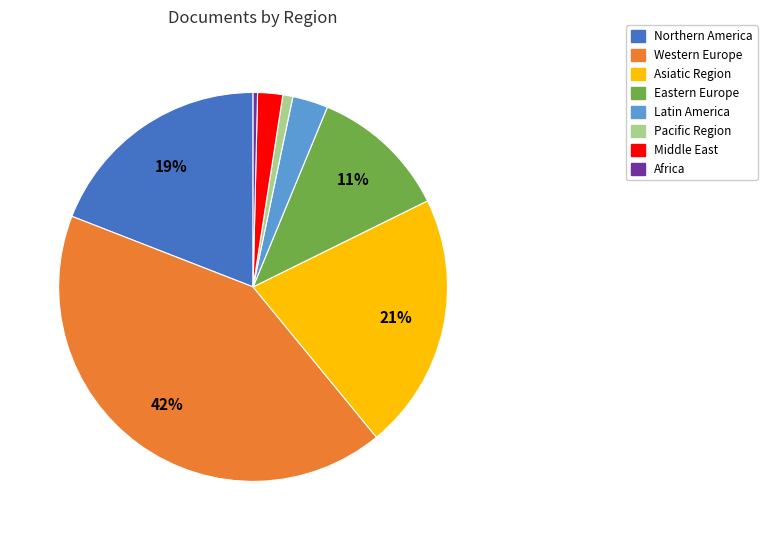

Which slice is the largest?

Western Europe